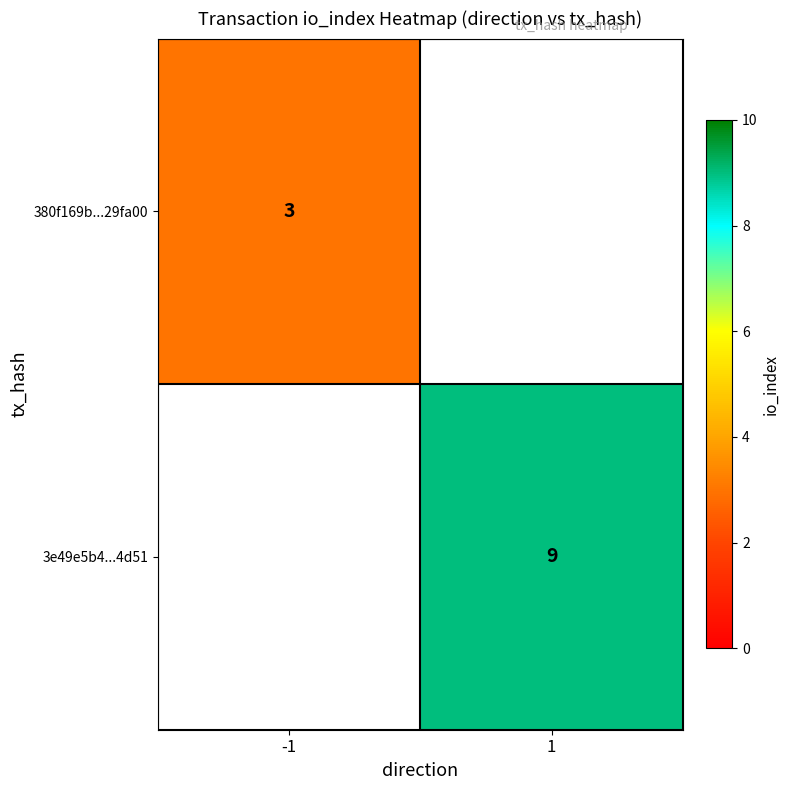

The 3e49e5b4...4d51 series shows 9 at 1. True or false?

True